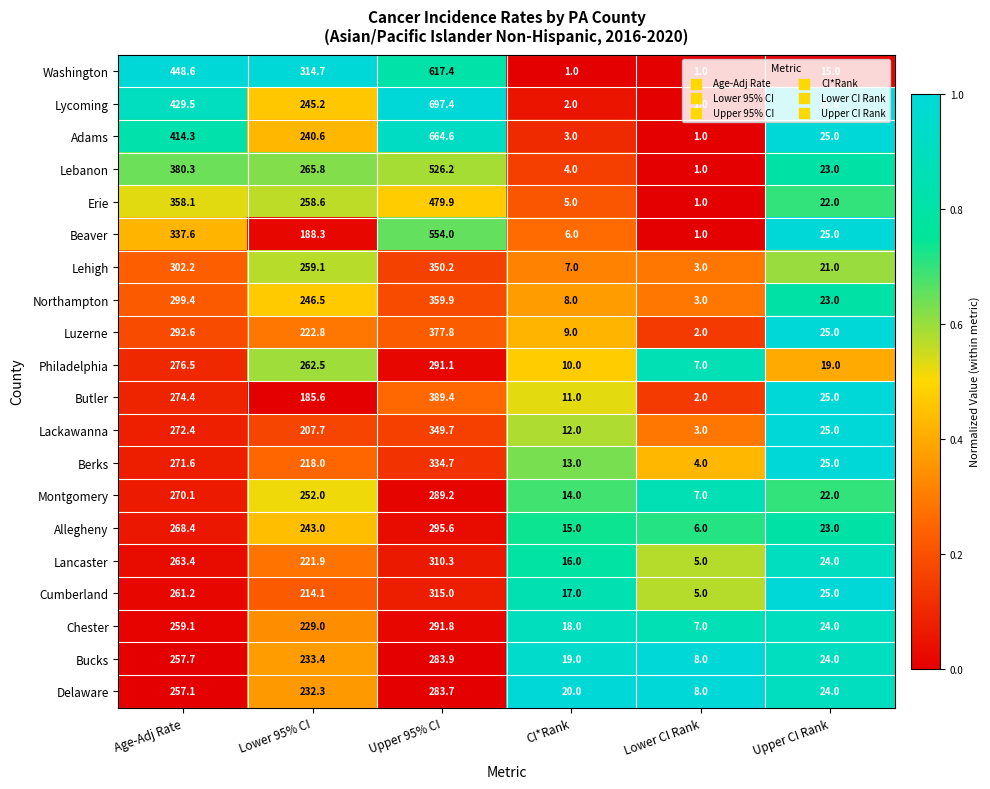

Which series has the largest total across all categories?

Lycoming